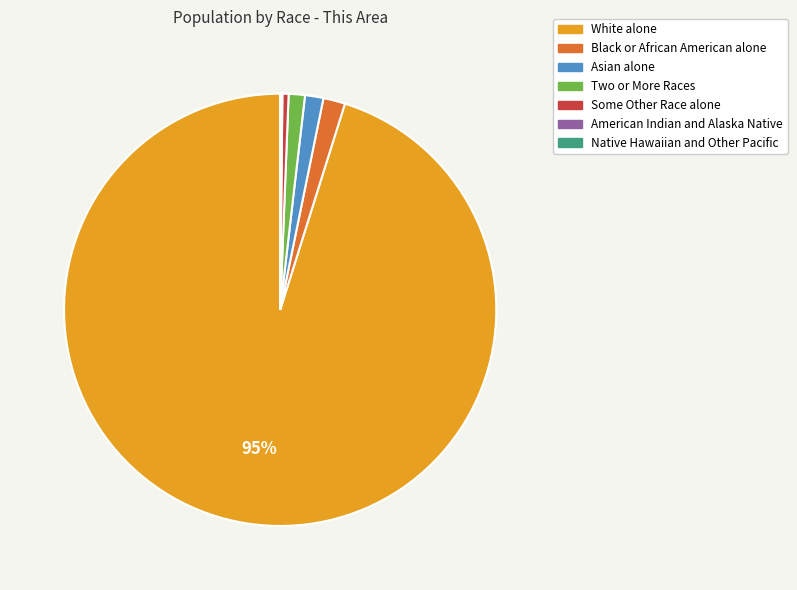

What is the largest slice in the pie chart?

White alone